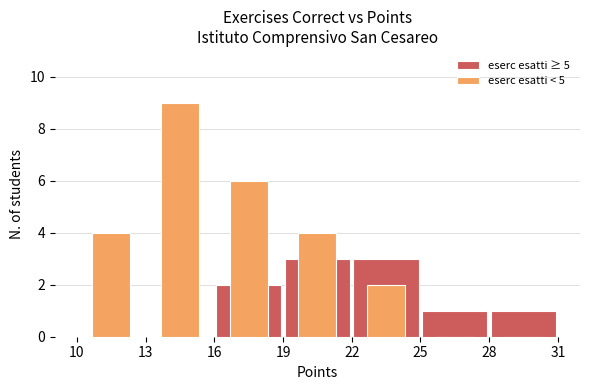

What are all the series names shown in the legend?

eserc esatti ≥ 5, eserc esatti < 5